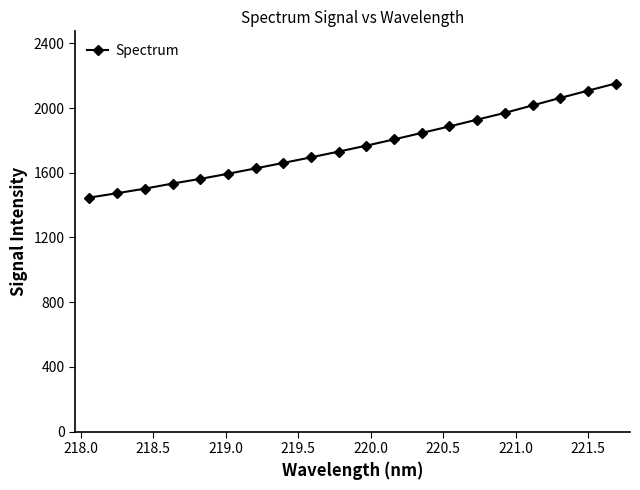

Reading left to right, what are all the values shown in this chart?

1446.2	1473.3	1501.4	1533.0	1561.8	1593.5	1626.8	1660.7	1695.0	1730.8	1767.3	1806.0	1846.1	1886.2	1928.2	1969.8	2016.1	2062.3	2107.0	2151.3